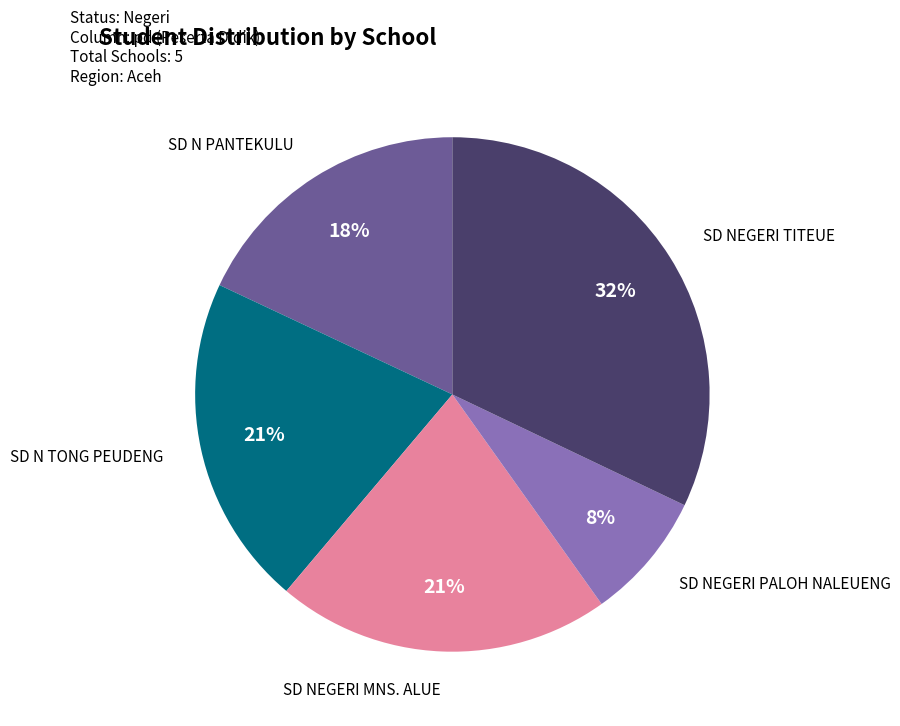

To the nearest percent, what is the average slice percentage?

20%